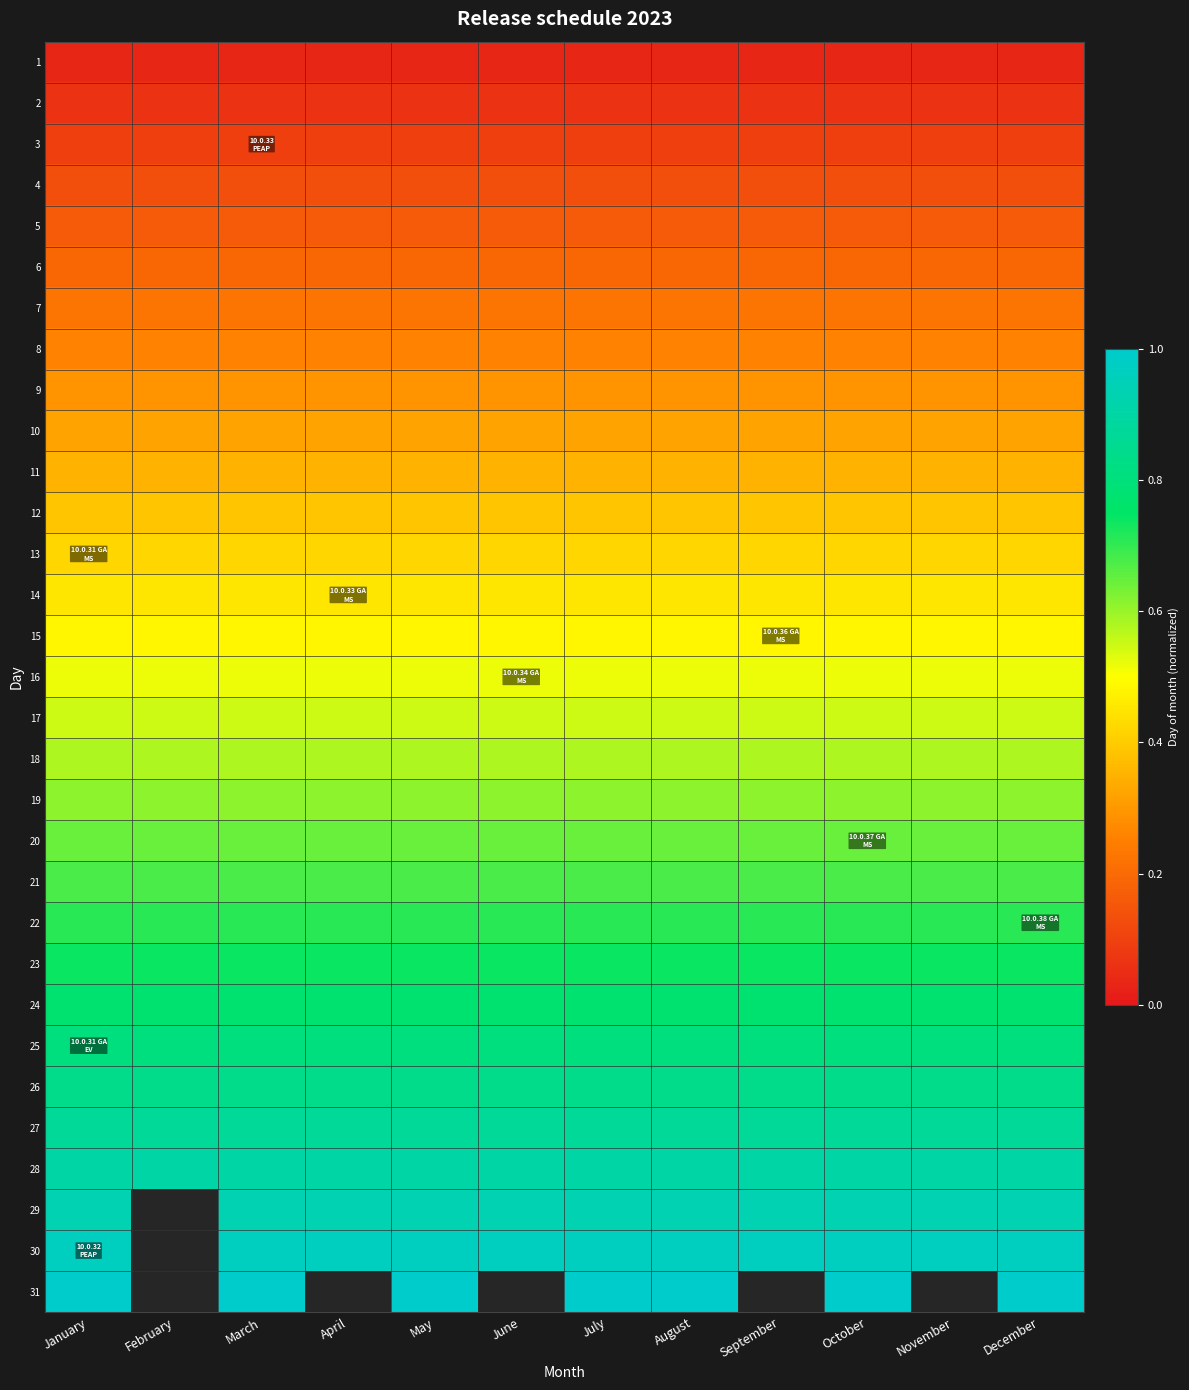

What value does the 16 series have at November?

0.5